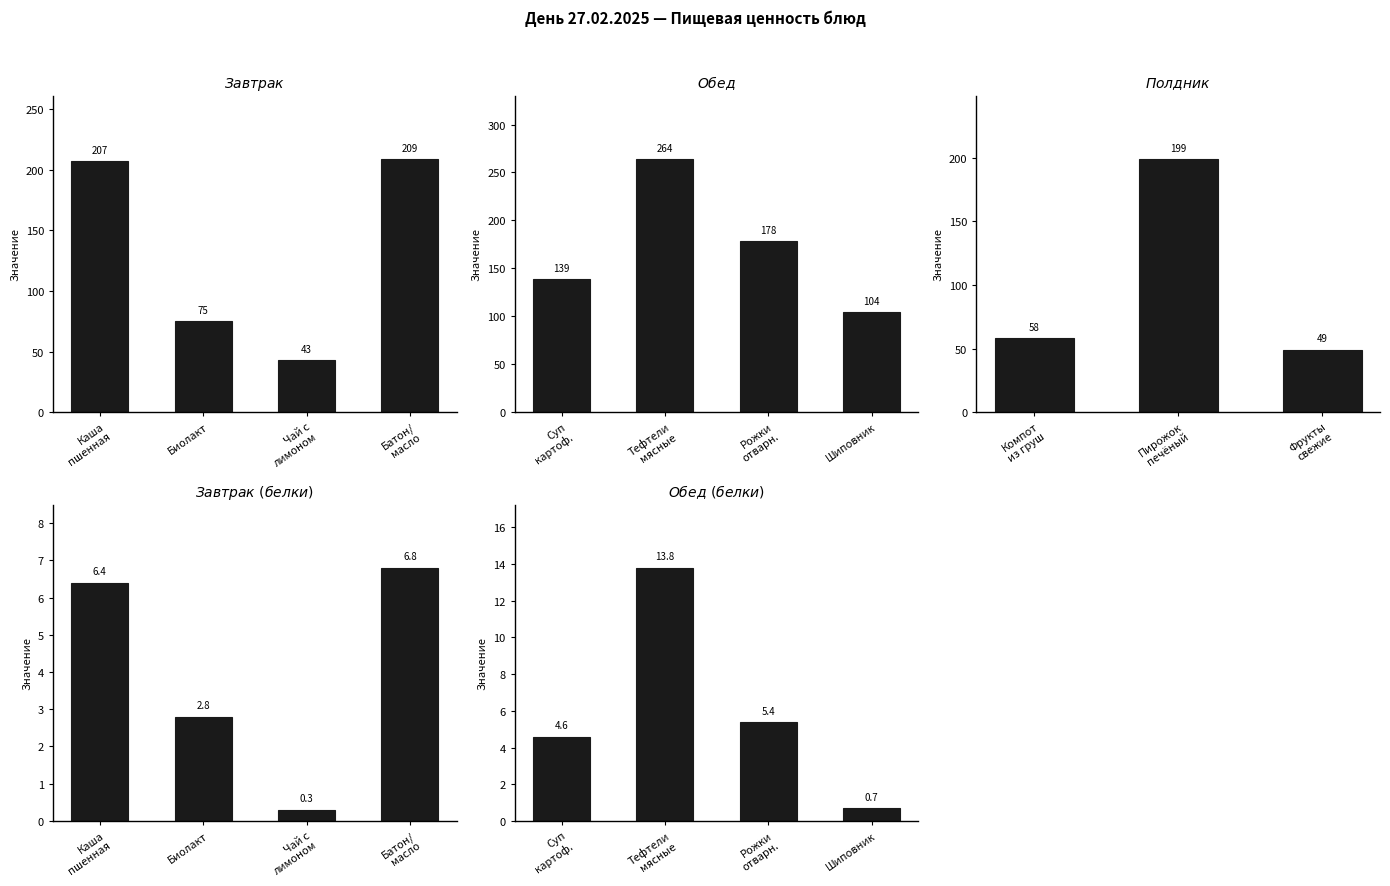

At which category is the sum across all series the highest?

Тефтели мясные